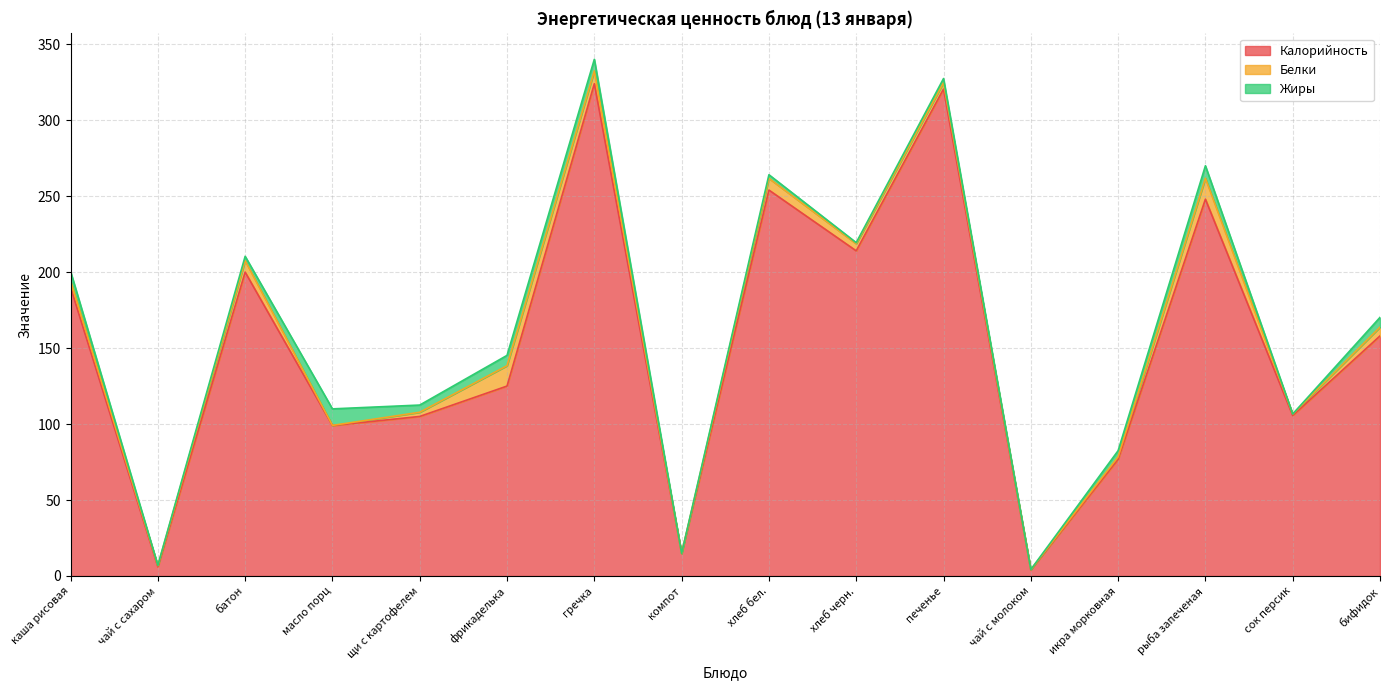

Where does the Жиры series first go above 4?

каша рисовая